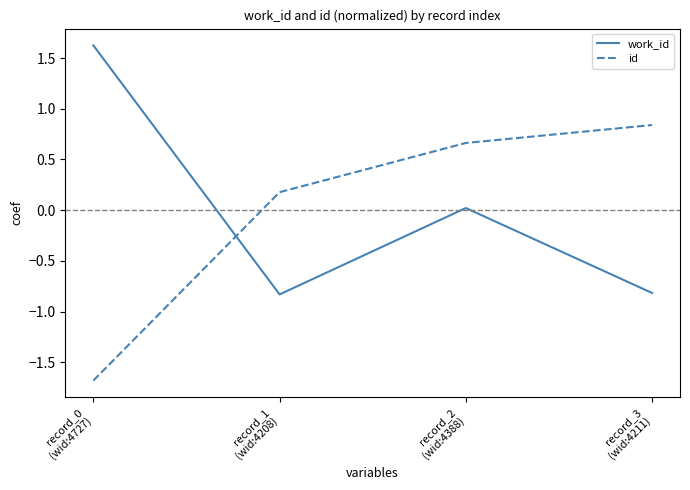

Count the number of data series in this chart.

2